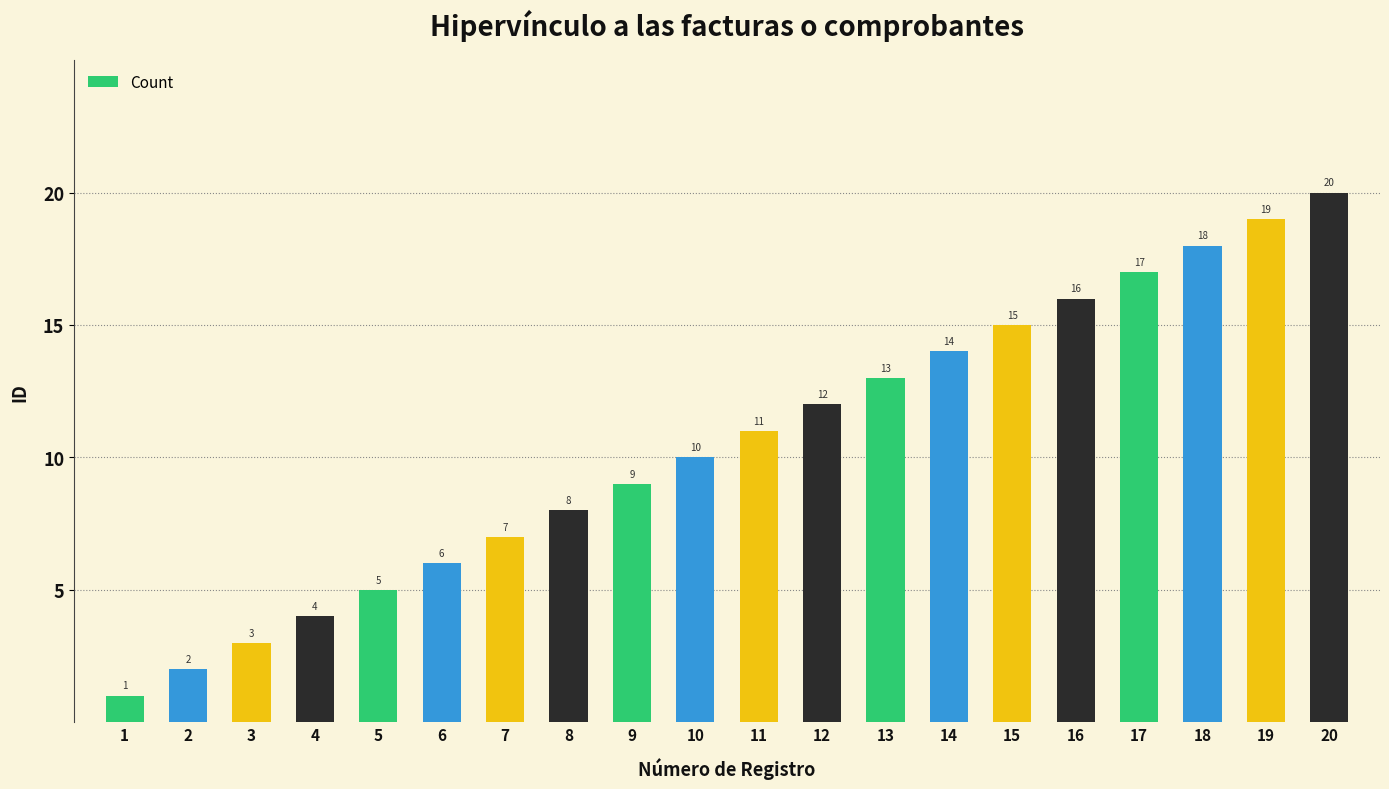

Count the number of categories in the chart.

20